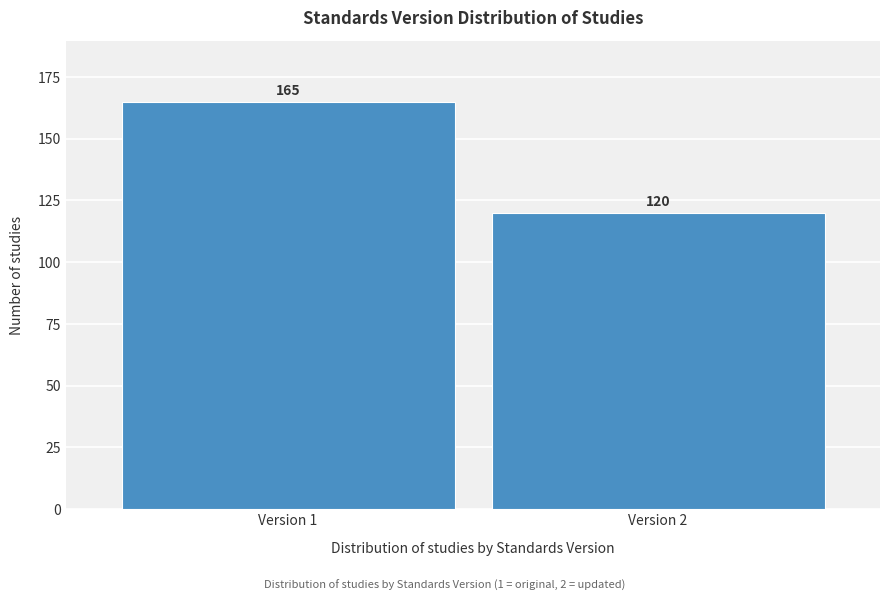

Reading left to right, transcribe all the data shown in this chart.

Version 1=165	Version 2=120